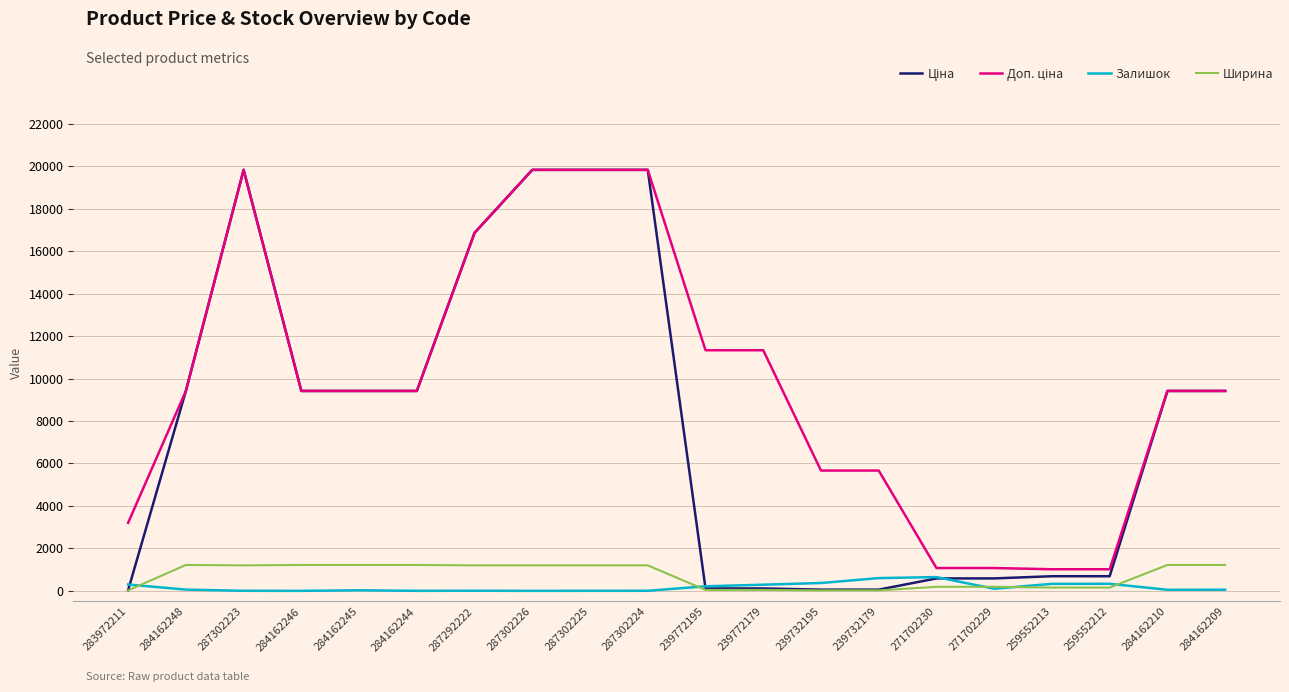

Is it true that Ширина equals 1200.0 at 287302223?

True